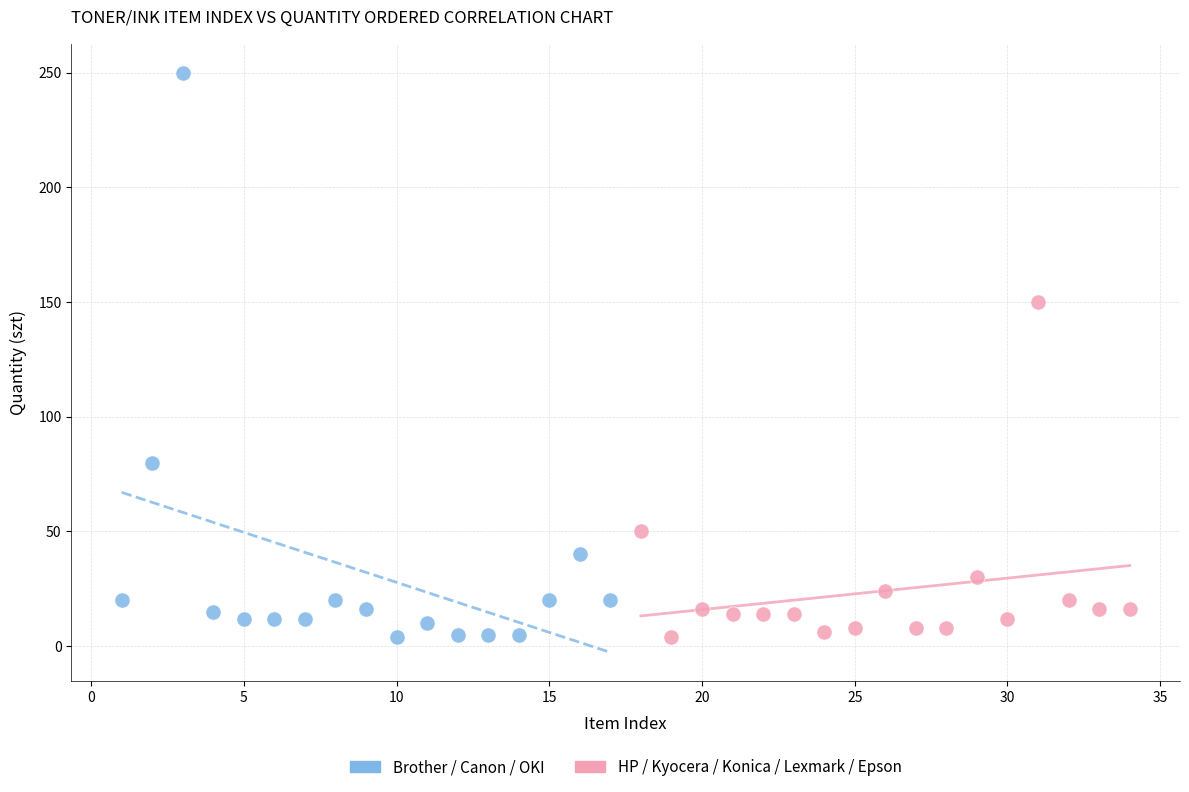

Which series has the largest Y range (max minus min)?

Brother / Canon / OKI